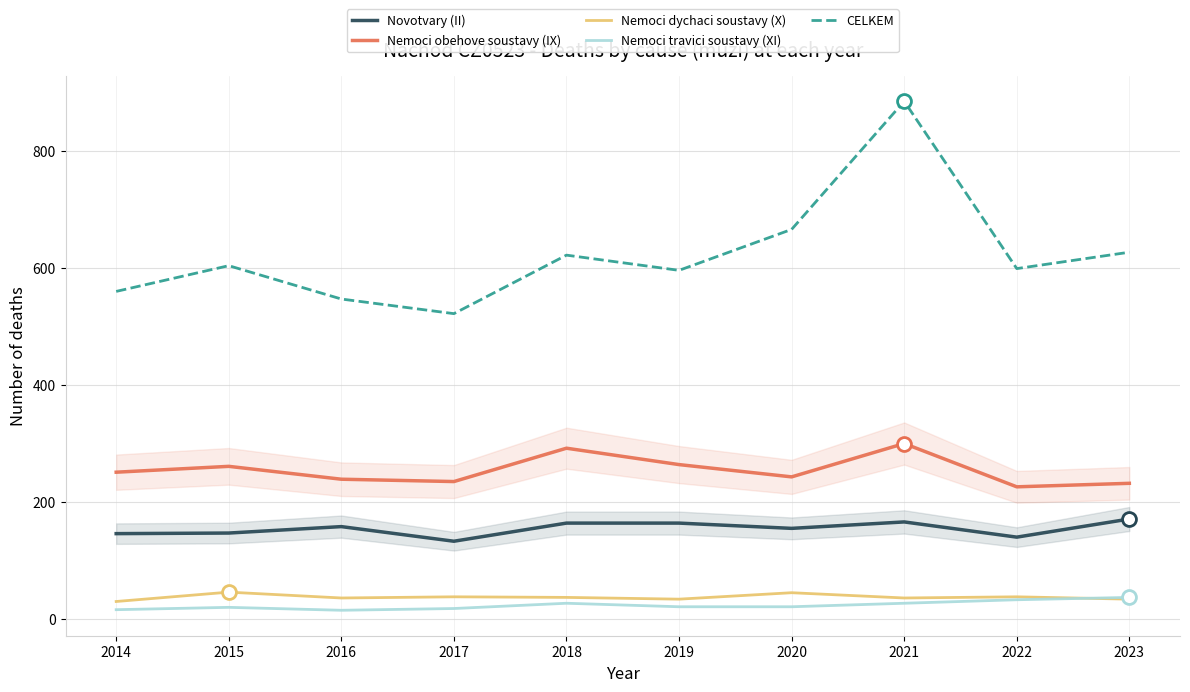

What is the minimum value for Novotvary (II)?

133